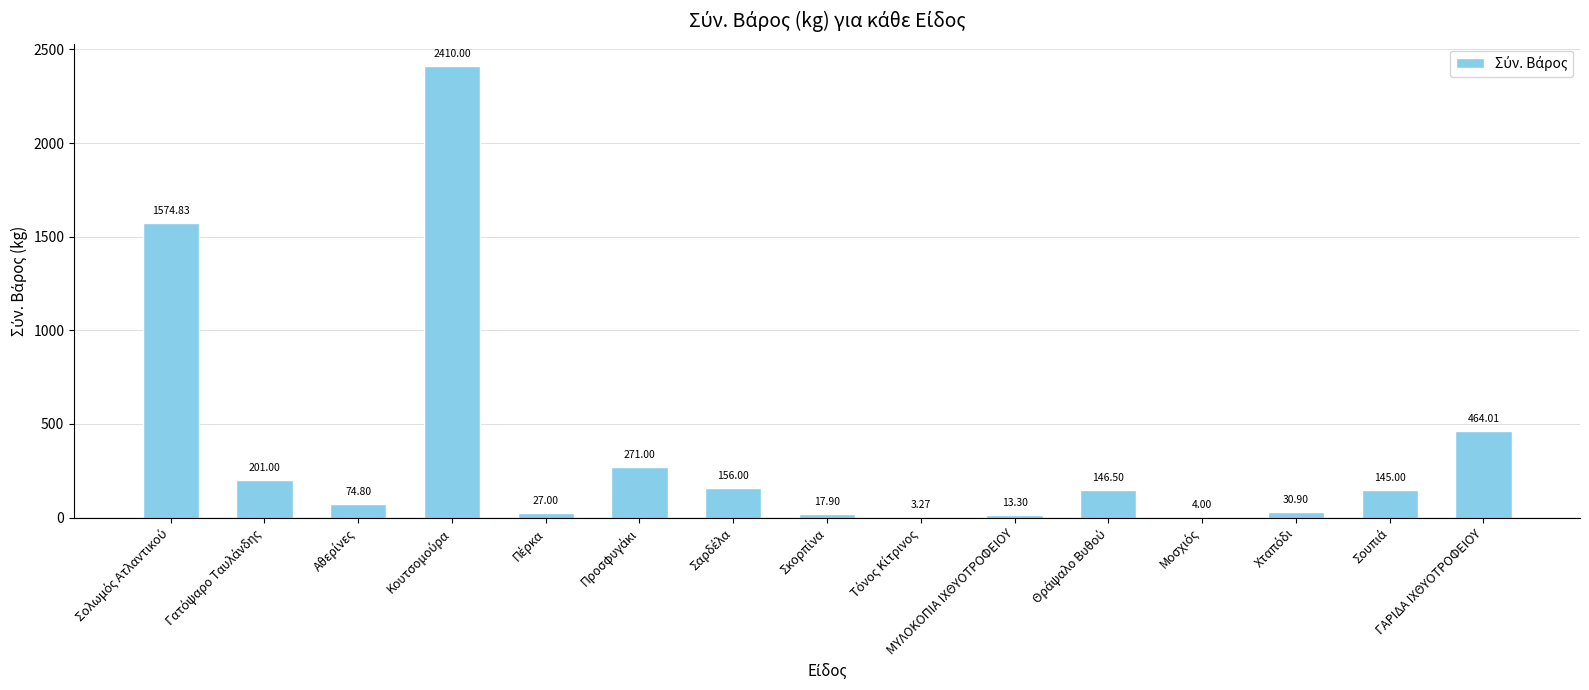

What is the sum of all values?

5539.5